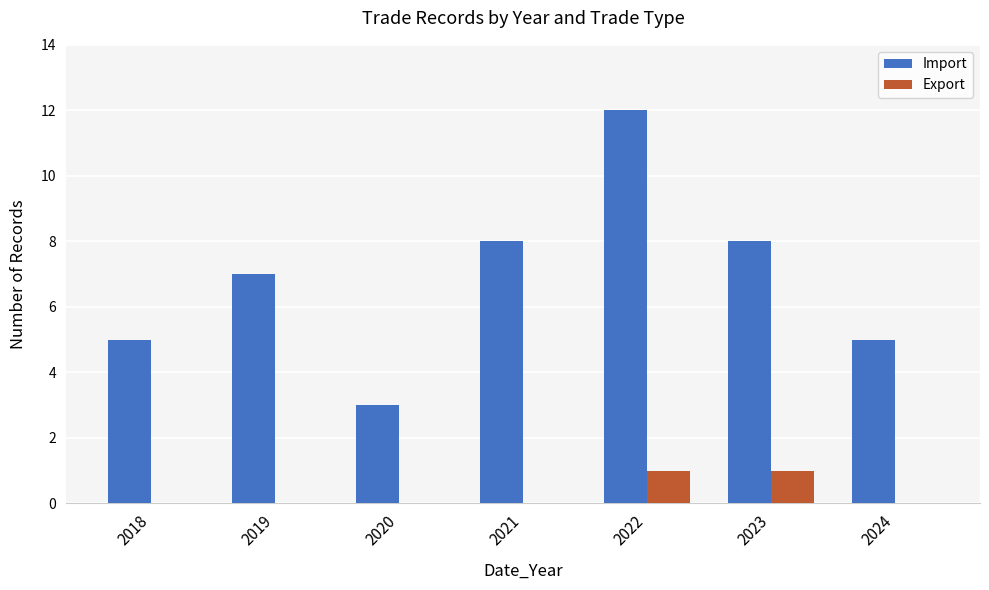

How many series are shown in this chart?

2